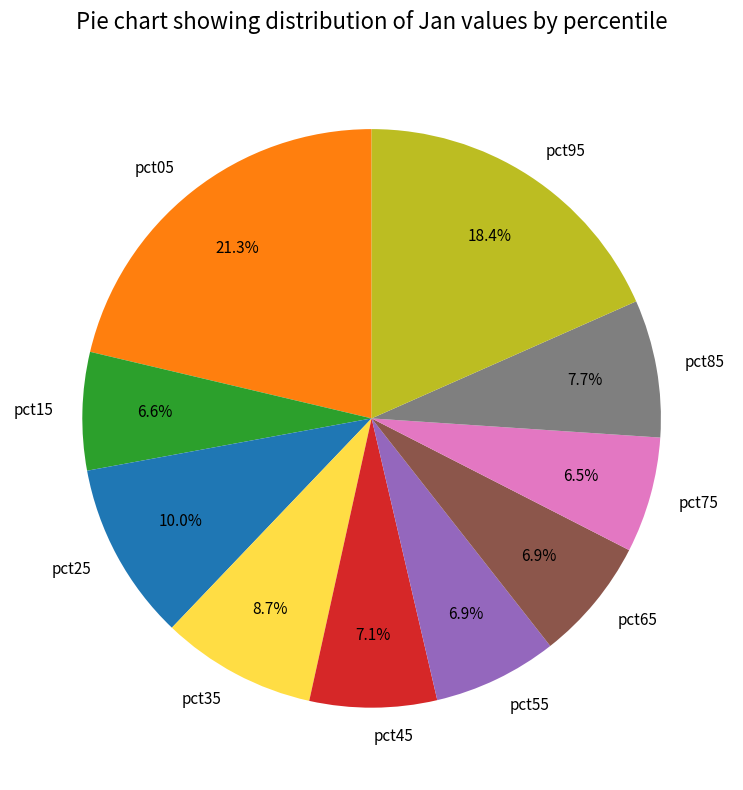

To the nearest percent, what is the average slice percentage?

10%